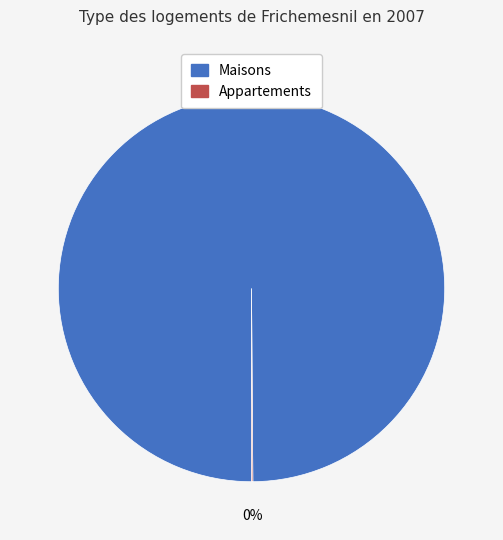

Is there any slice that represents more than half of the pie?

Yes